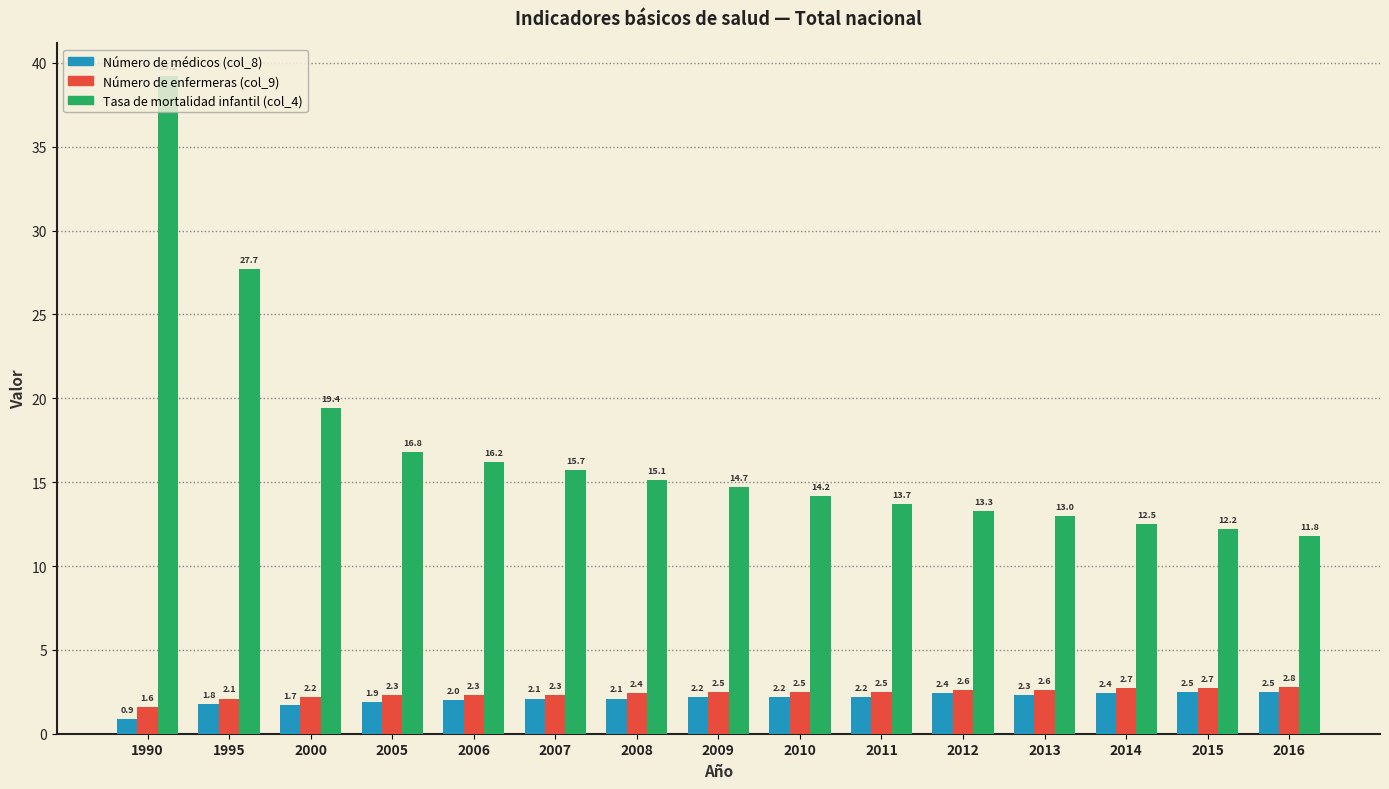

Rank the series by their maximum value, from highest to lowest.

Tasa de mortalidad infantil (col_4), Número de enfermeras (col_9), Número de médicos (col_8)